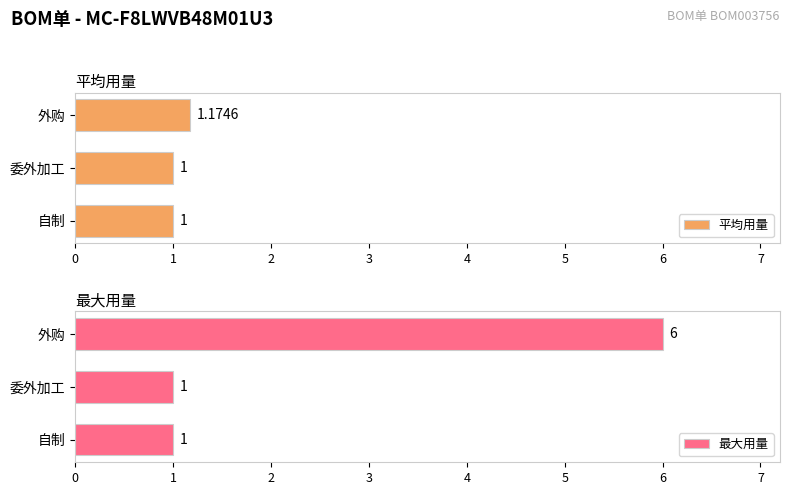

Is it true that 平均用量 equals 1.0 at 自制?

True